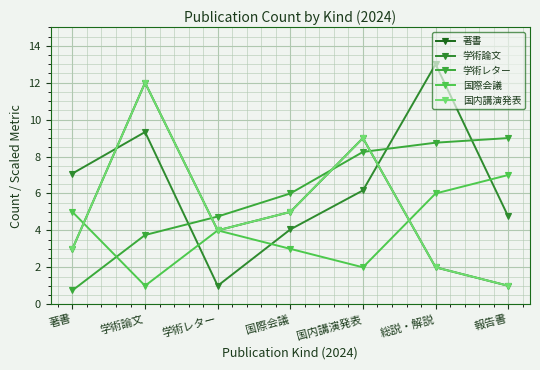

Does the chart have visible grid lines?

Yes